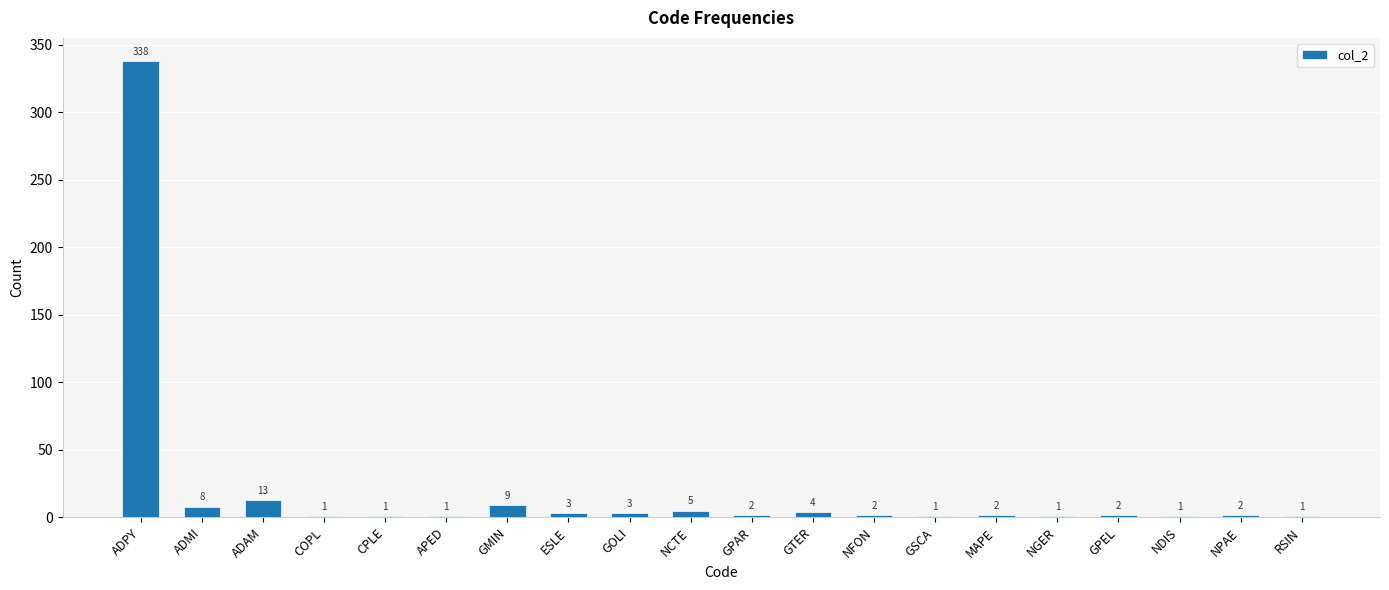

Where does the data first go above 2?

ADPY